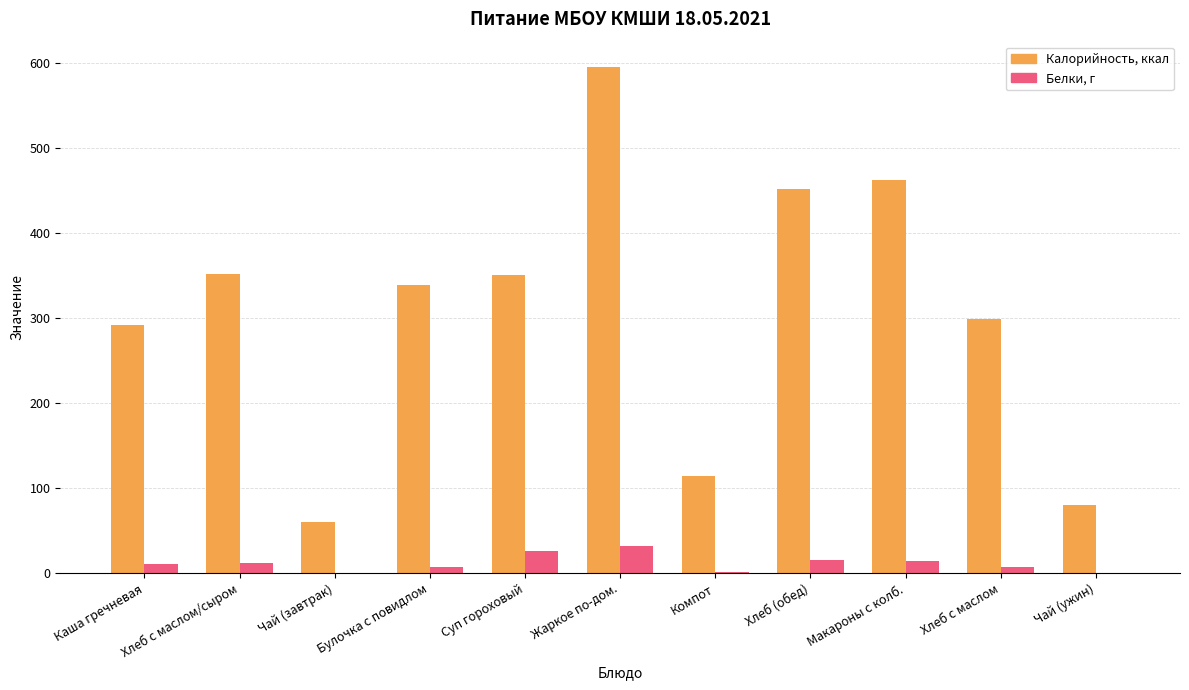

At which category is the sum across all series the highest?

Жаркое по-дом.